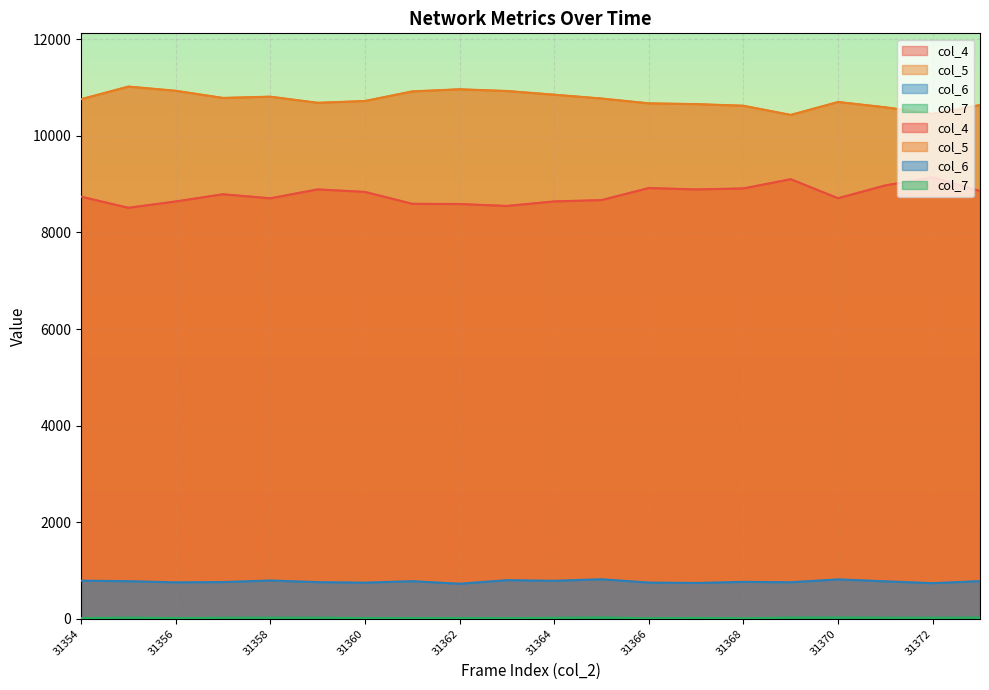

What is the difference between the maximum and minimum values in the col_5 series?

587